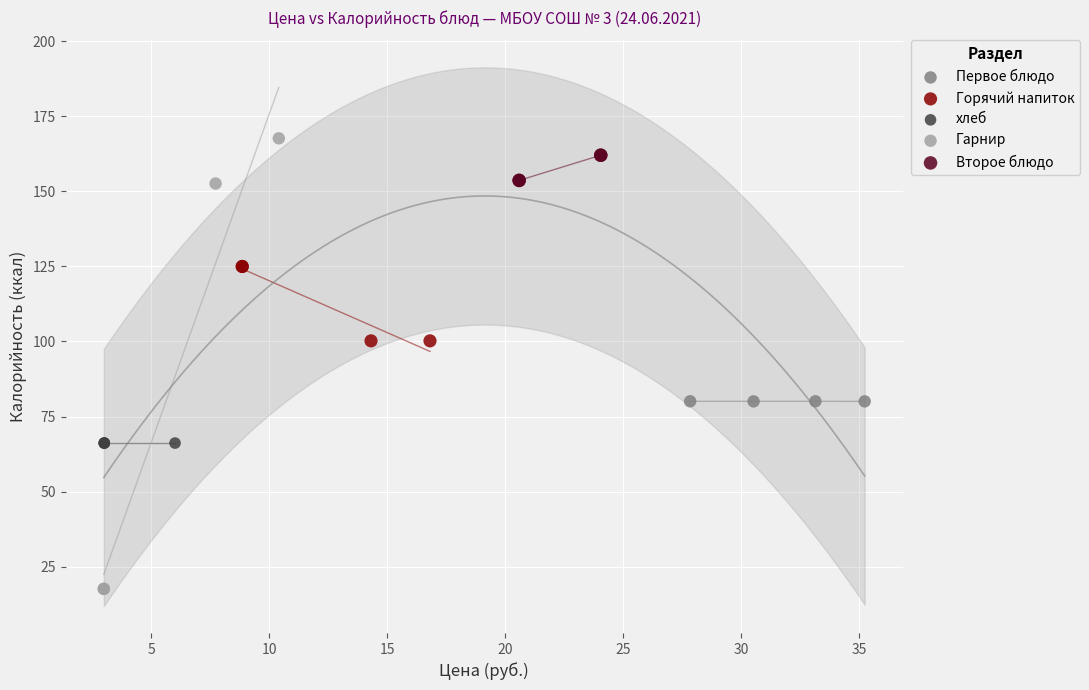

Which series contains the lowest Y value?

Гарнир